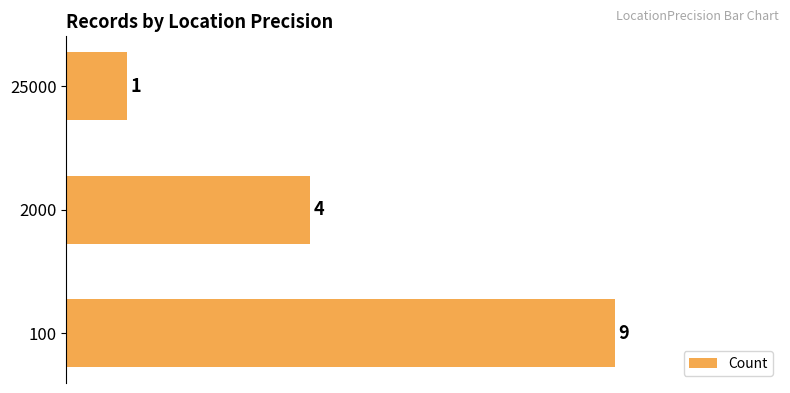

How many data points are less than 4?

1